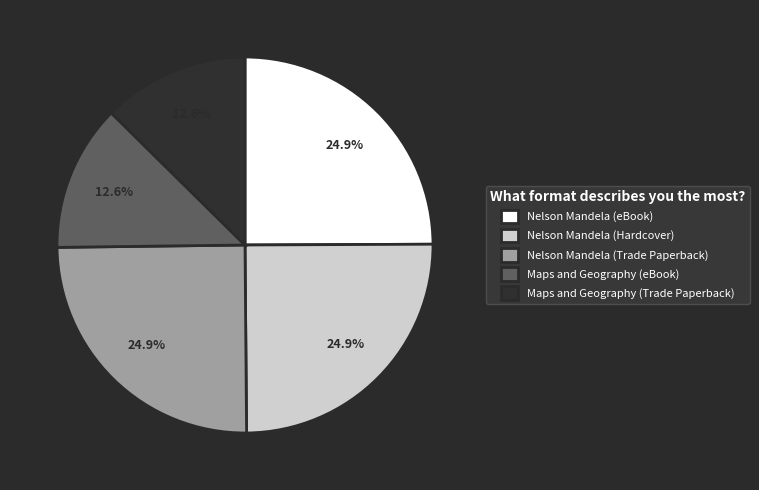

To the nearest percent, what portion does Nelson Mandela (eBook) represent?

25%